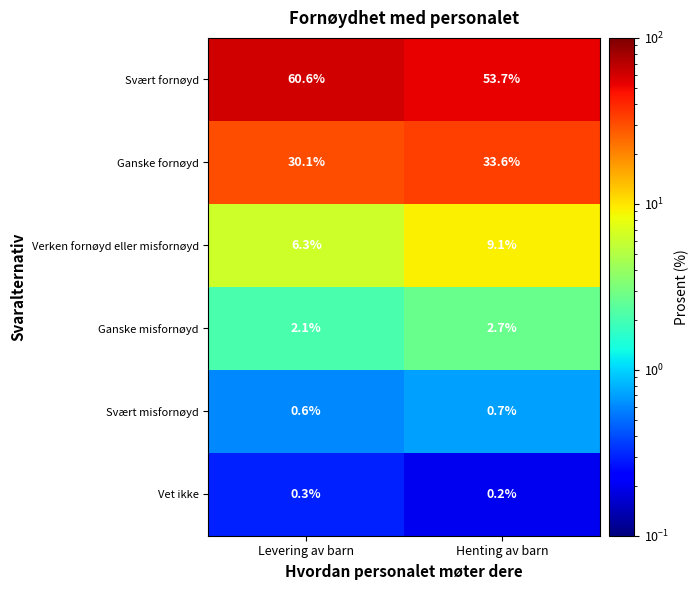

Rank the series by their maximum value, from highest to lowest.

Svært fornøyd, Ganske fornøyd, Verken fornøyd eller misfornøyd, Ganske misfornøyd, Svært misfornøyd, Vet ikke